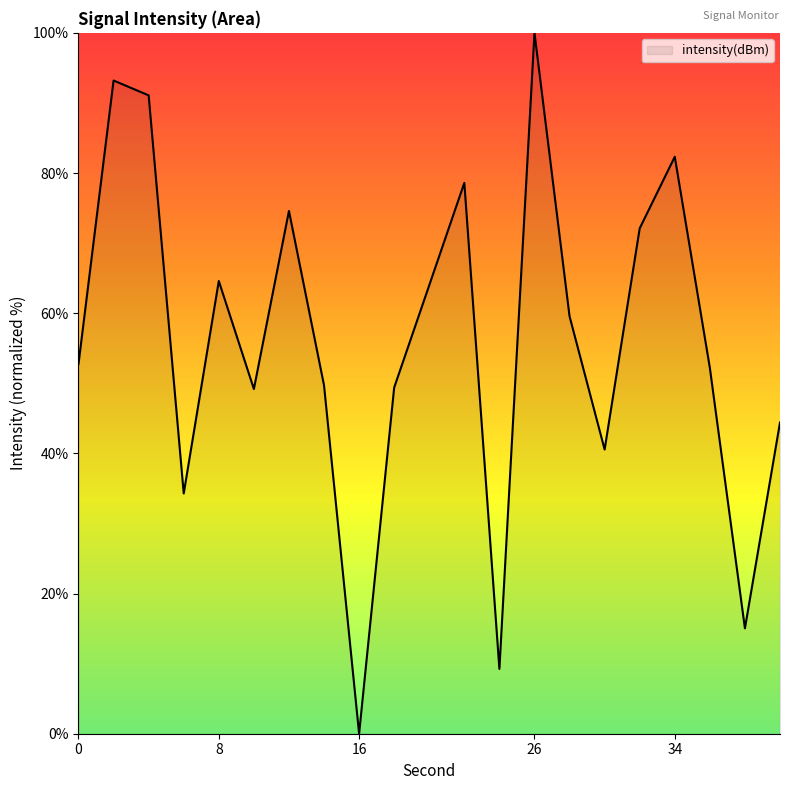

What is the maximum value shown in the chart?

100.0